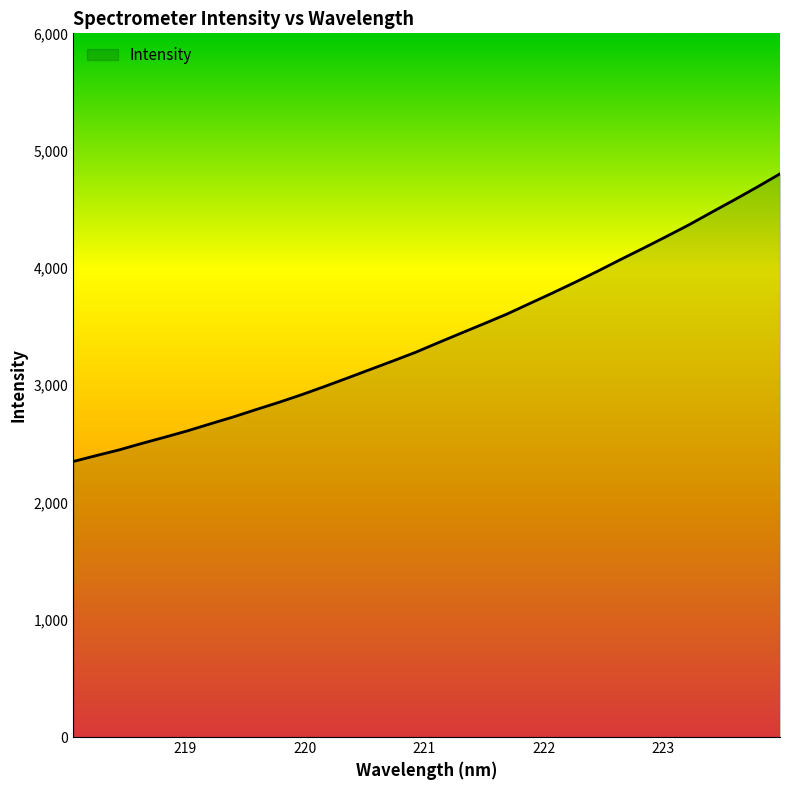

What is the difference between the maximum and minimum values?

2452.4